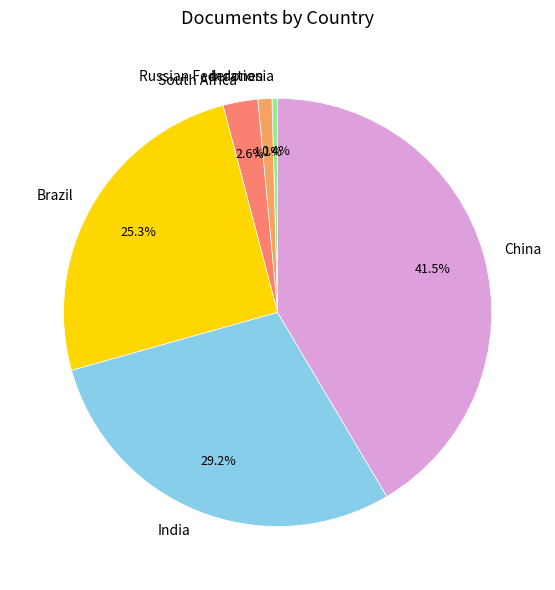

Which has a higher value, South Africa or India?

India